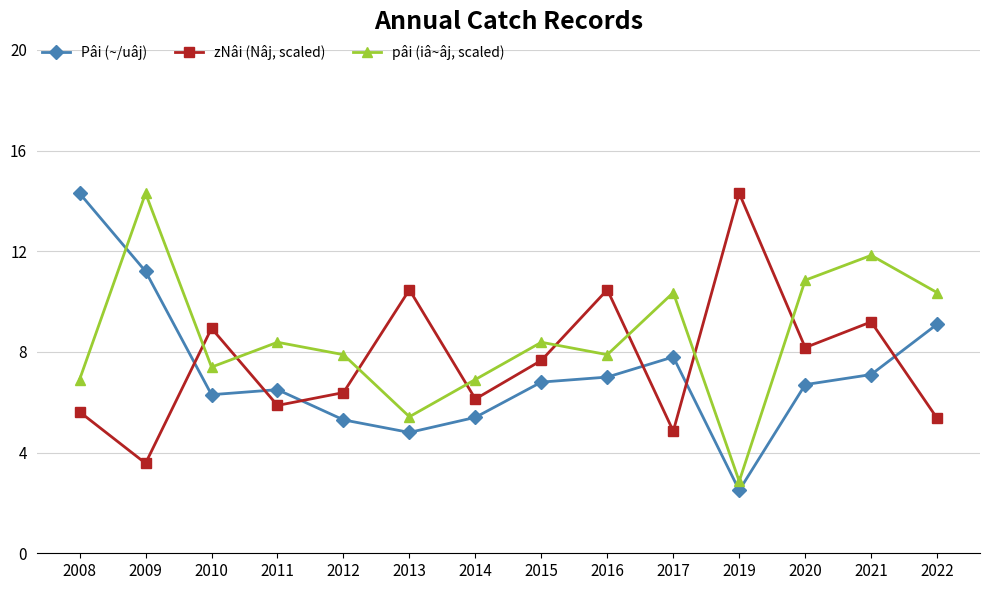

List the series in order of their overall mean, highest first.

pâi (iâ~âj, scaled), zNâi (Nâj, scaled), Pâi (~/uâj)